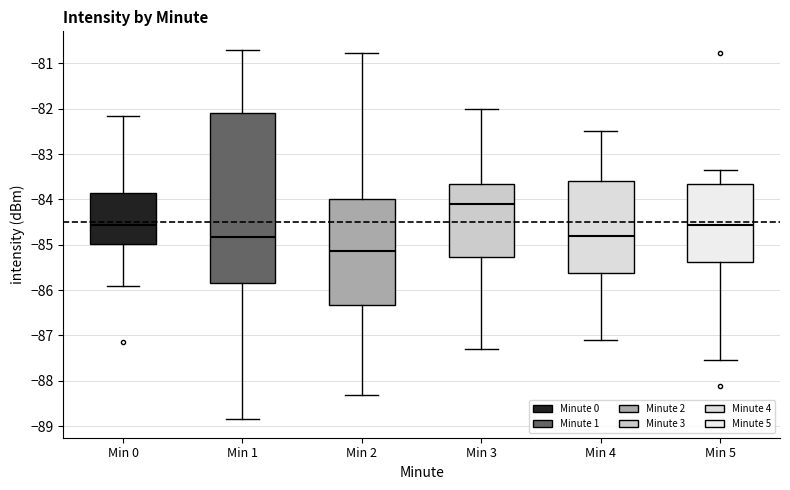

Where does the median line of the box for Min 1 sit on the y-axis? The values are not printed on the chart, so give them approximately, as read against the axis.

-84.8